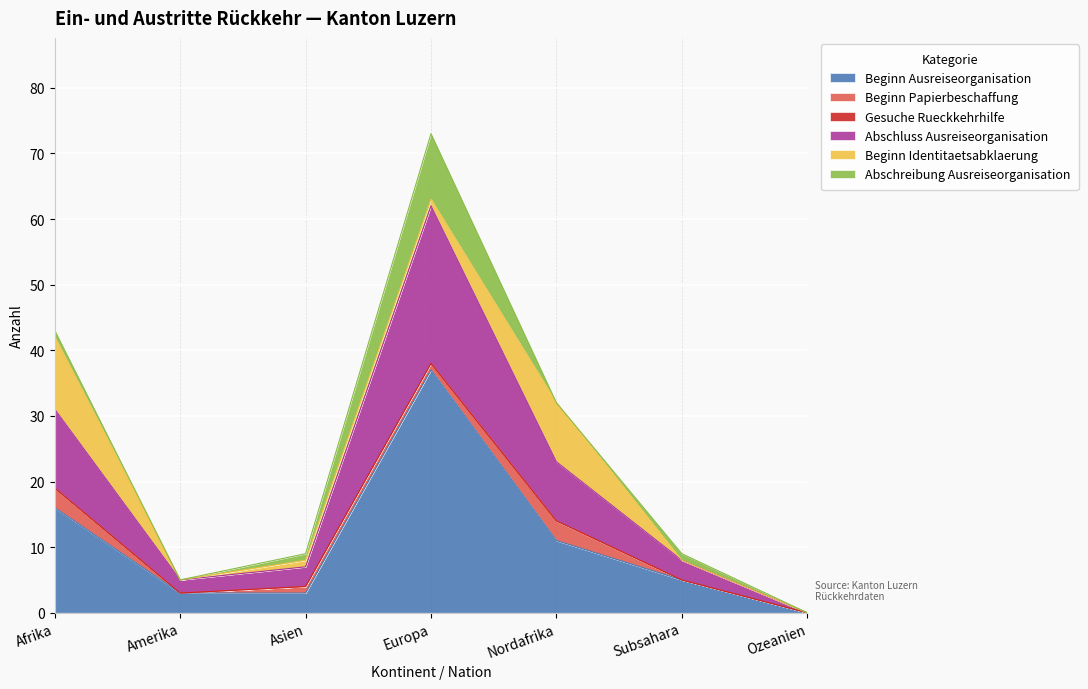

Where does the Abschreibung Ausreiseorganisation series first go above 1?

Europa